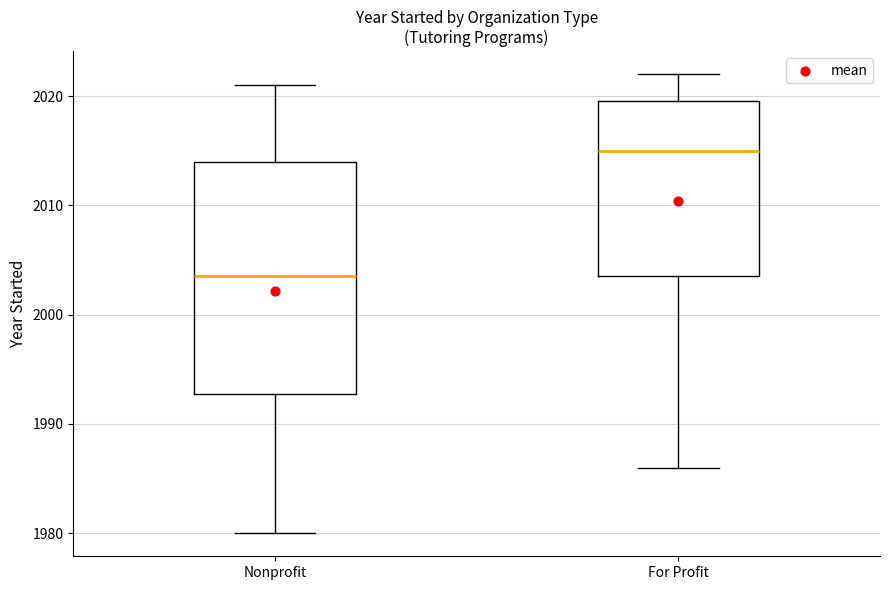

Reading left to right, transcribe this box plot: for each box, give where its median line is, the range the box spans, and where its two whiskers end, as read against the y-axis. The values are not printed on the chart, so give them approximately, as read against the axis.

Nonprofit: median 2004, box 1993 to 2014, whiskers 1980 to 2021
For Profit: median 2015, box 2004 to 2020, whiskers 1986 to 2022